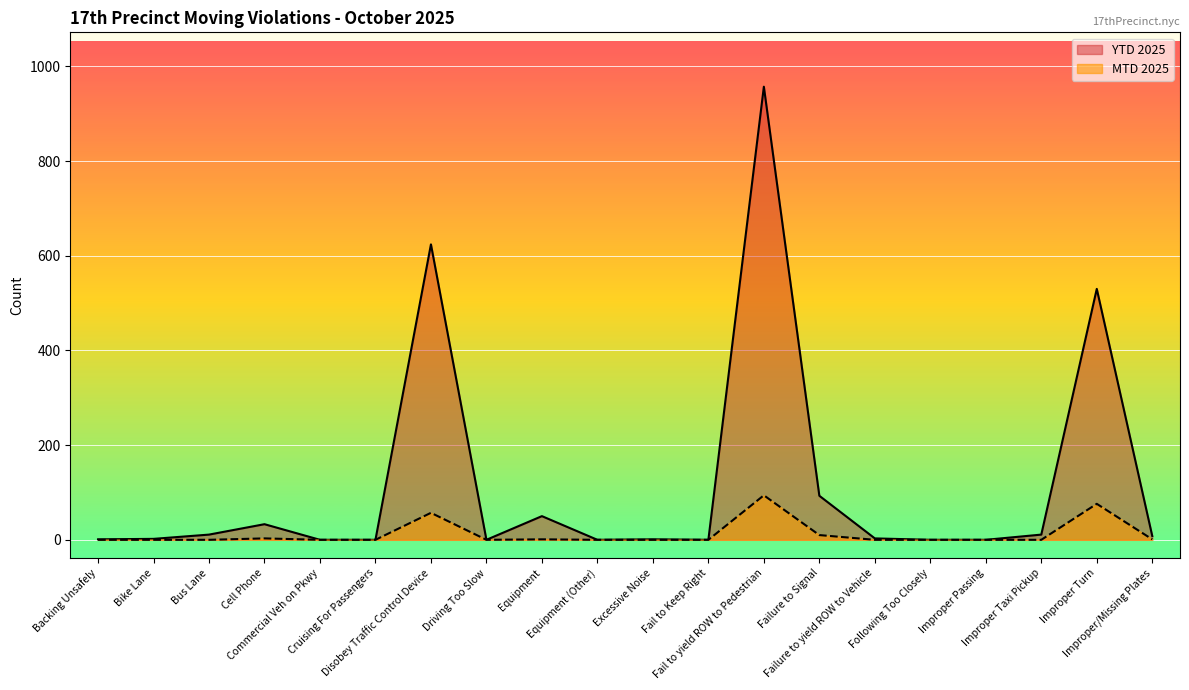

How many data points does each series have?

20